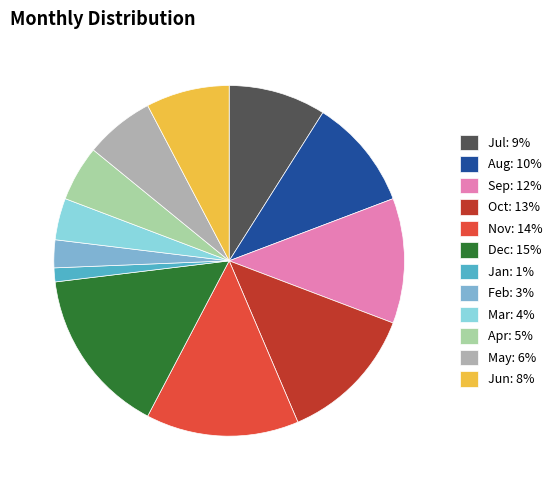

Is there any slice that represents more than half of the pie?

No